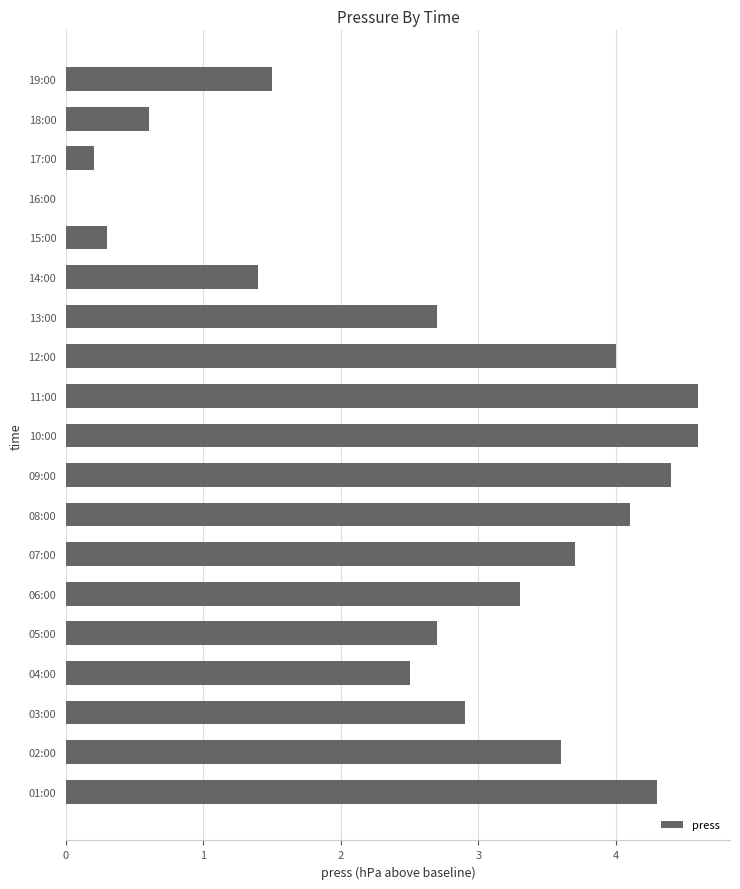

The chart shows a value of 2.6 at 09:00. True or false?

False